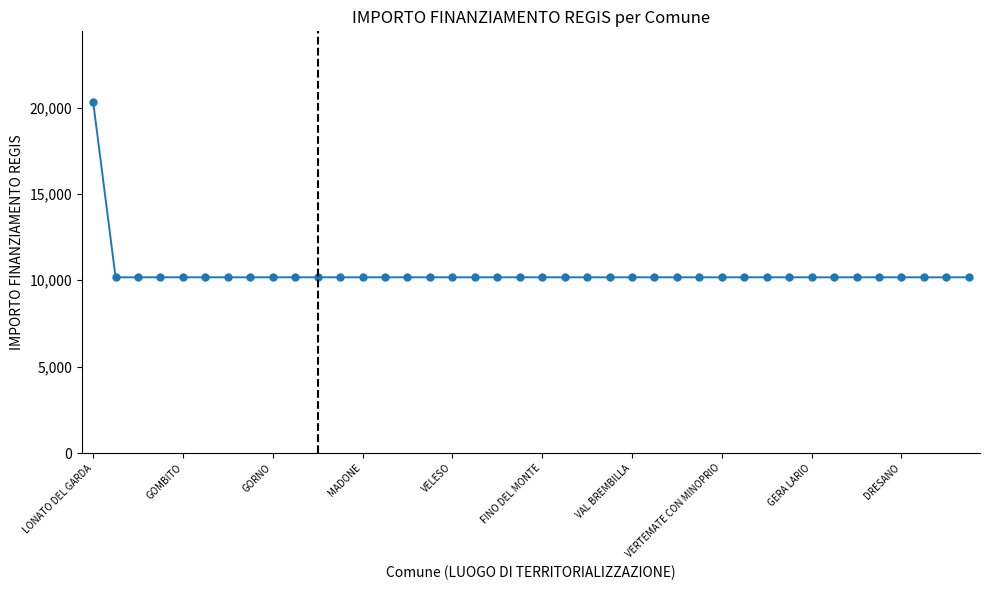

How many data points are above 10172?

1